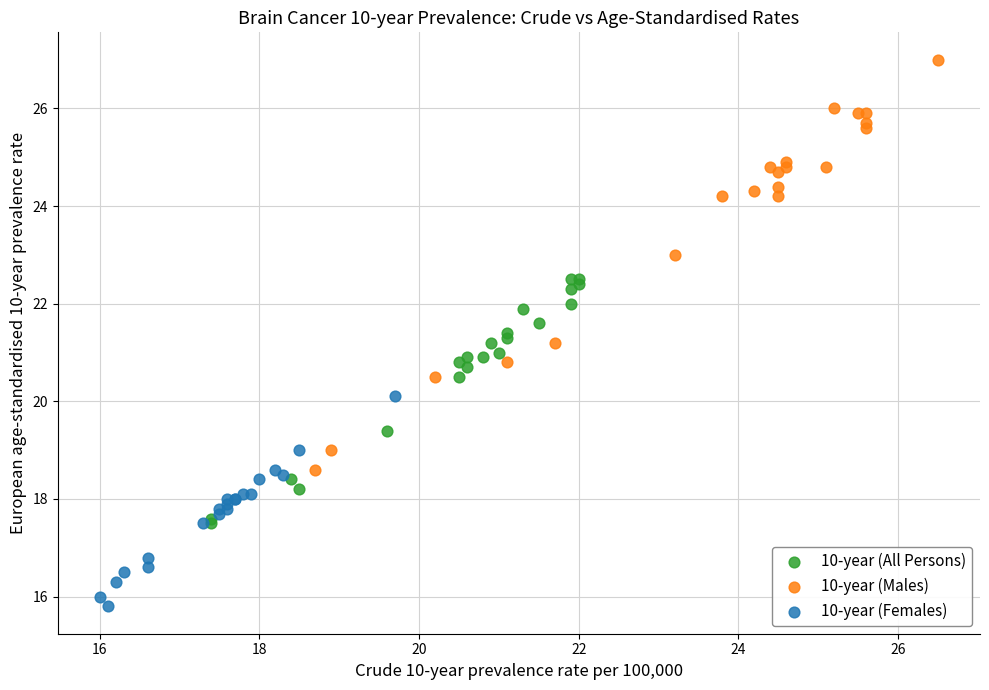

Which series contains the lowest Y value?

10-year (Females)